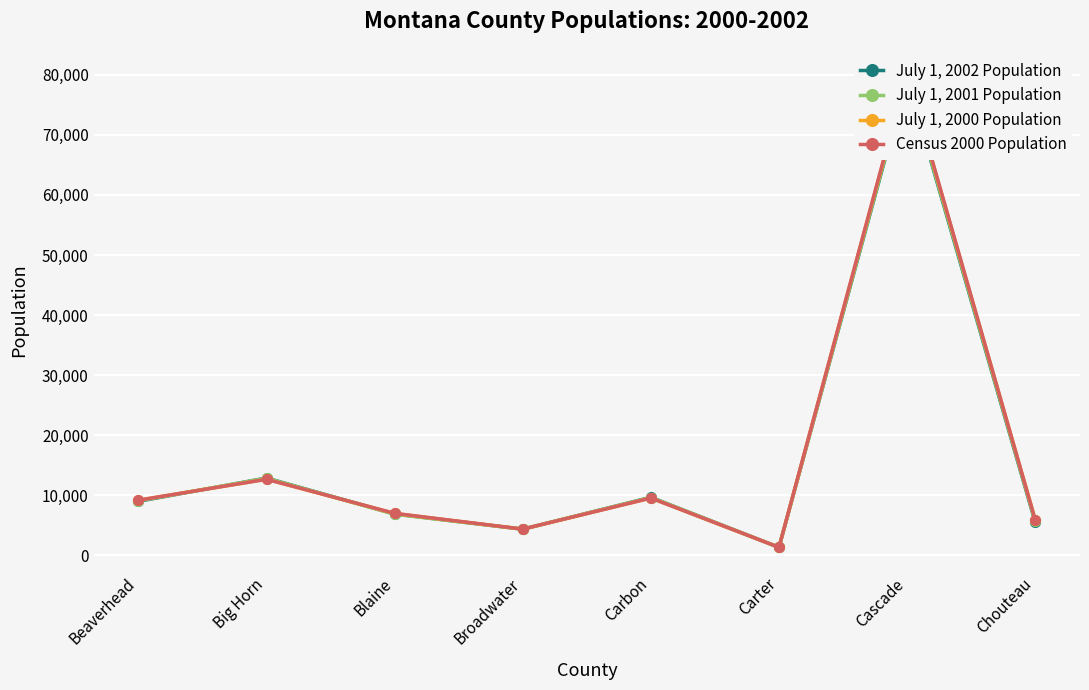

True or false: July 1, 2000 Population and July 1, 2001 Population cross at least once.

True